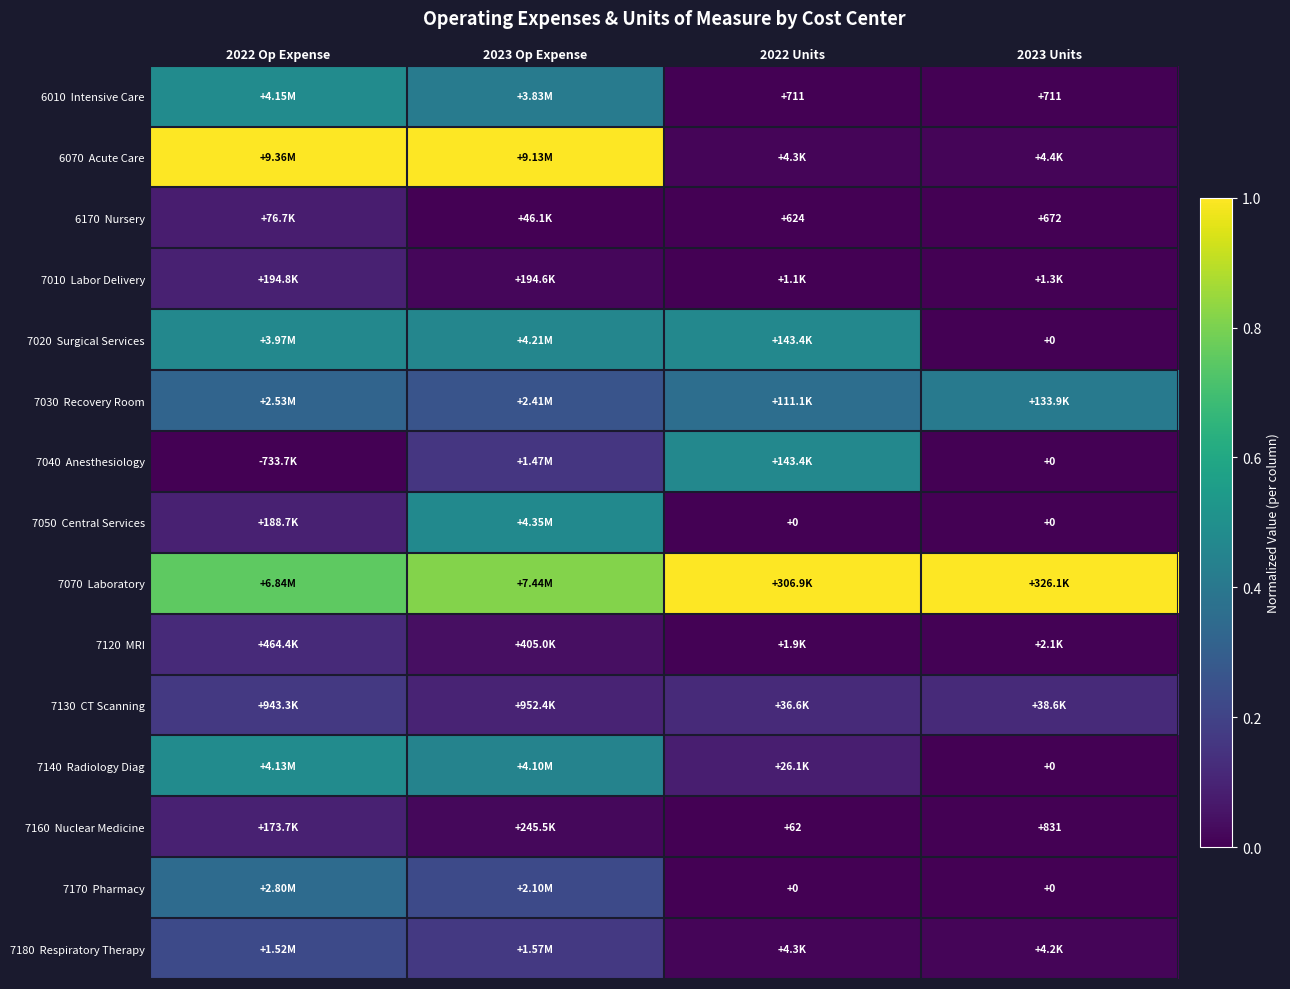

The 7160 Nuclear Medicine series shows 0.1 at 2022 Op Expense. True or false?

False